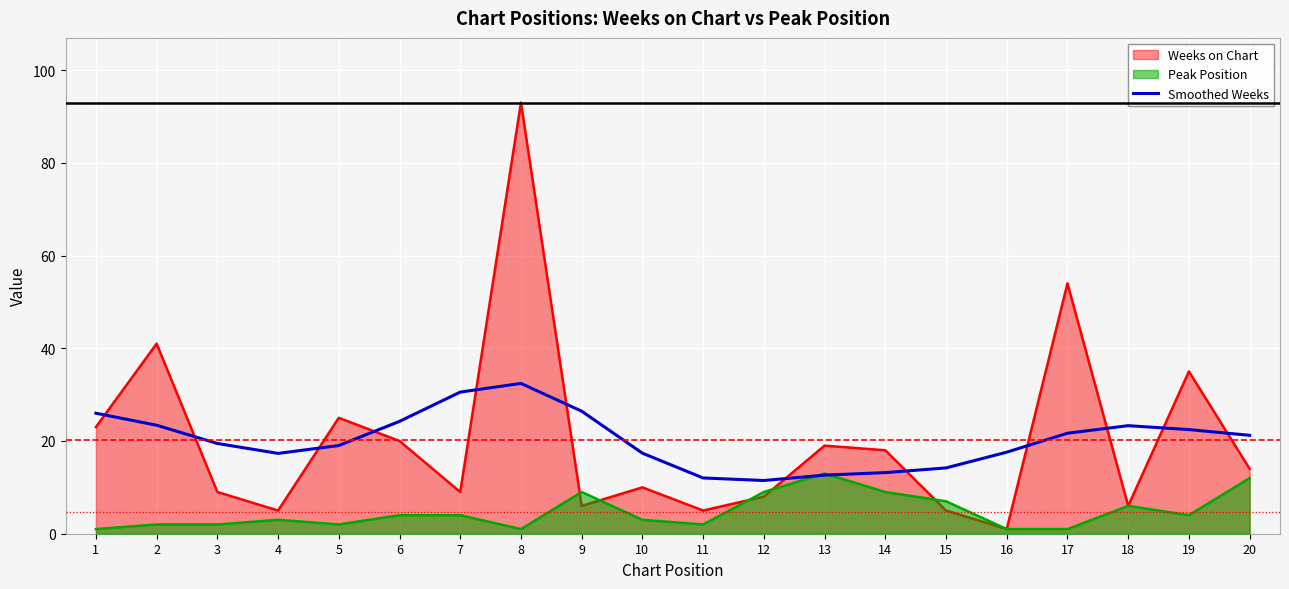

What is the average value?

20.3